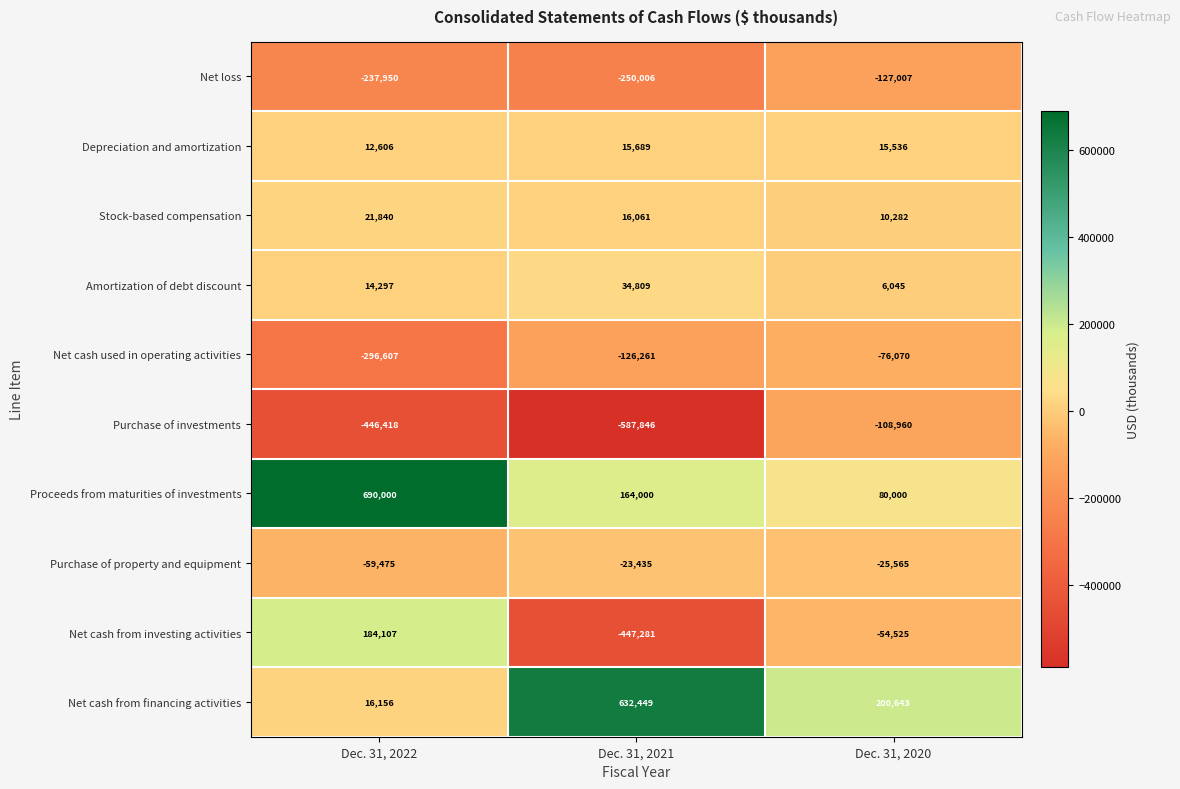

At which category is the sum across all series the highest?

Dec. 31, 2020